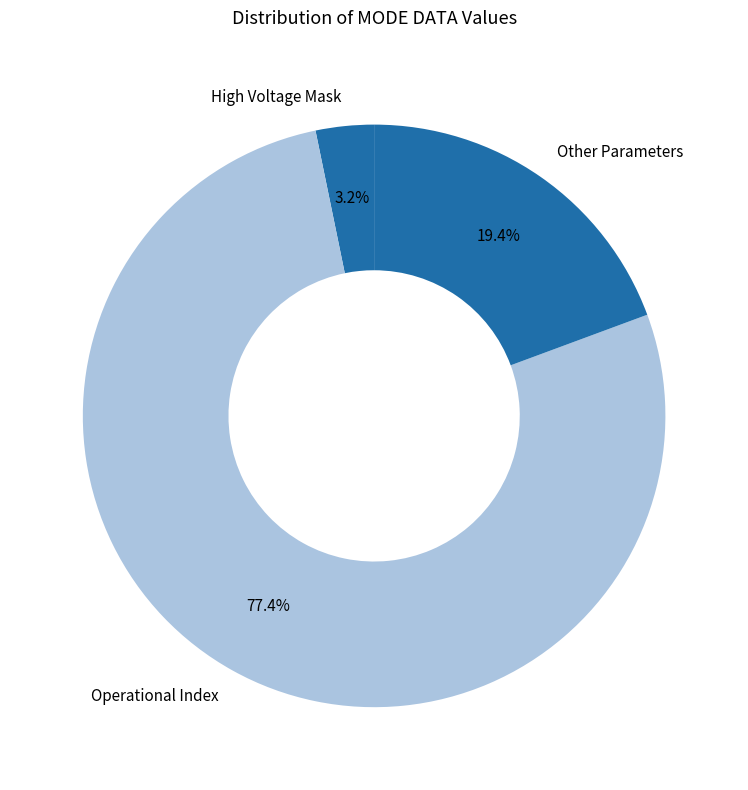

Do Operational Index and High Voltage Mask together represent more than half of the pie?

Yes